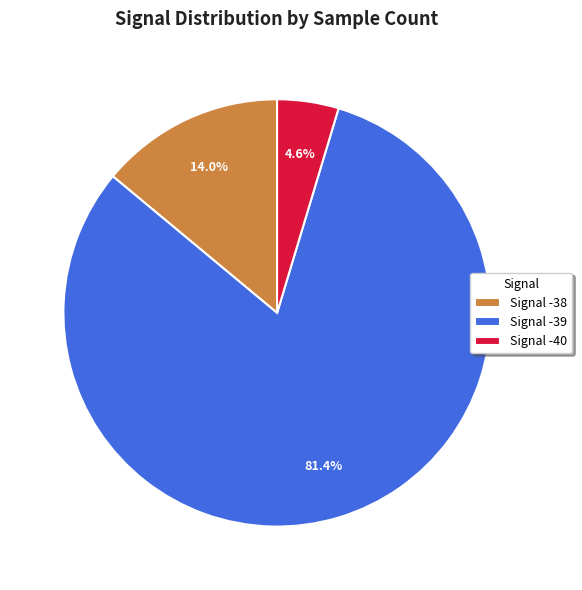

Rank the categories by value from highest to lowest.

Signal -39, Signal -38, Signal -40